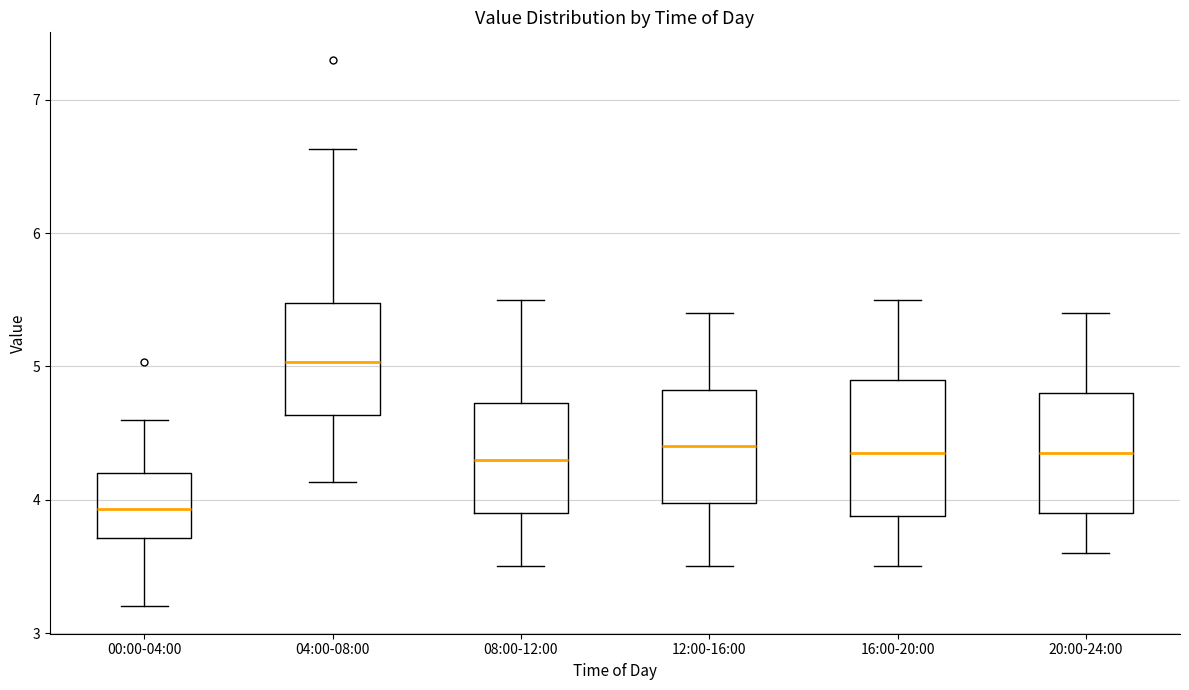

Reading left to right, transcribe this box plot: for each box, give where its median line is, the range the box spans, and where its two whiskers end, as read against the y-axis. The values are not printed on the chart, so give them approximately, as read against the axis.

00:00-04:00: median 3.9, box 3.7 to 4.2, whiskers 3.2 to 4.6
04:00-08:00: median 5.0, box 4.6 to 5.5, whiskers 4.1 to 6.6
08:00-12:00: median 4.3, box 3.9 to 4.7, whiskers 3.5 to 5.5
12:00-16:00: median 4.4, box 4.0 to 4.8, whiskers 3.5 to 5.4
16:00-20:00: median 4.4, box 3.9 to 4.9, whiskers 3.5 to 5.5
20:00-24:00: median 4.4, box 3.9 to 4.8, whiskers 3.6 to 5.4